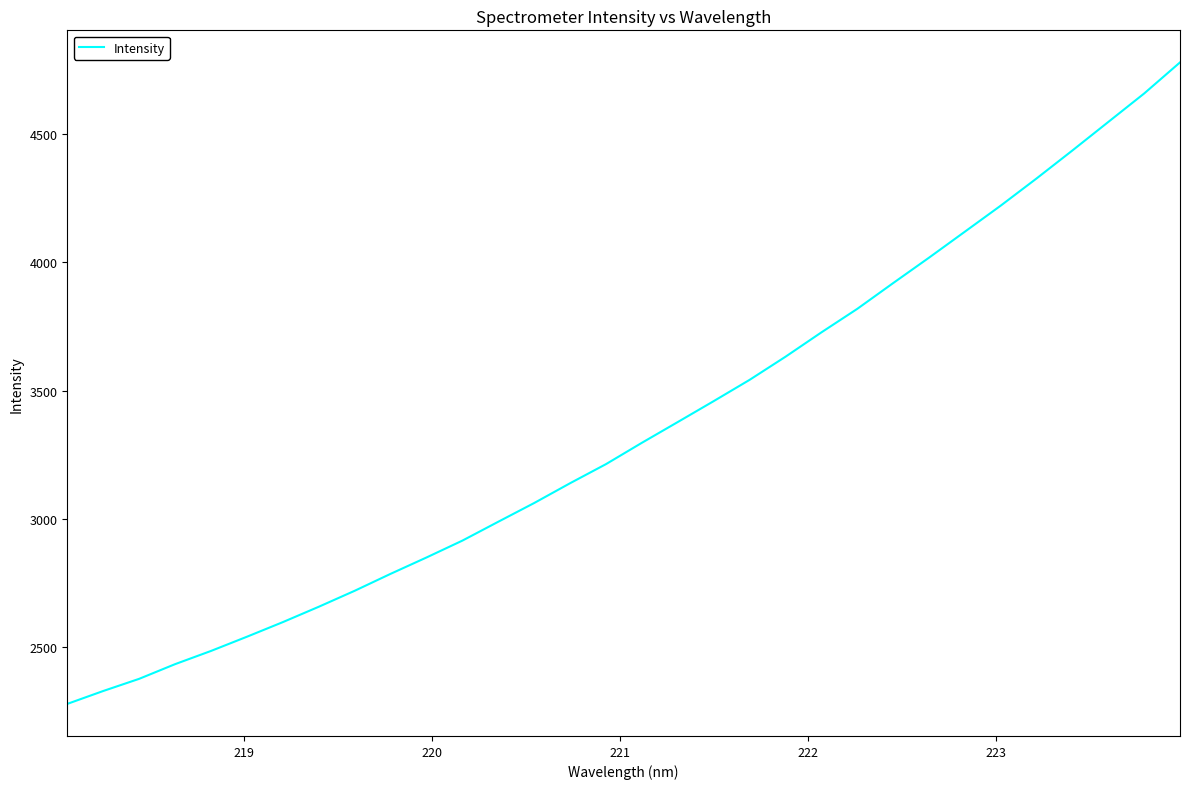

Does the chart have visible grid lines?

No